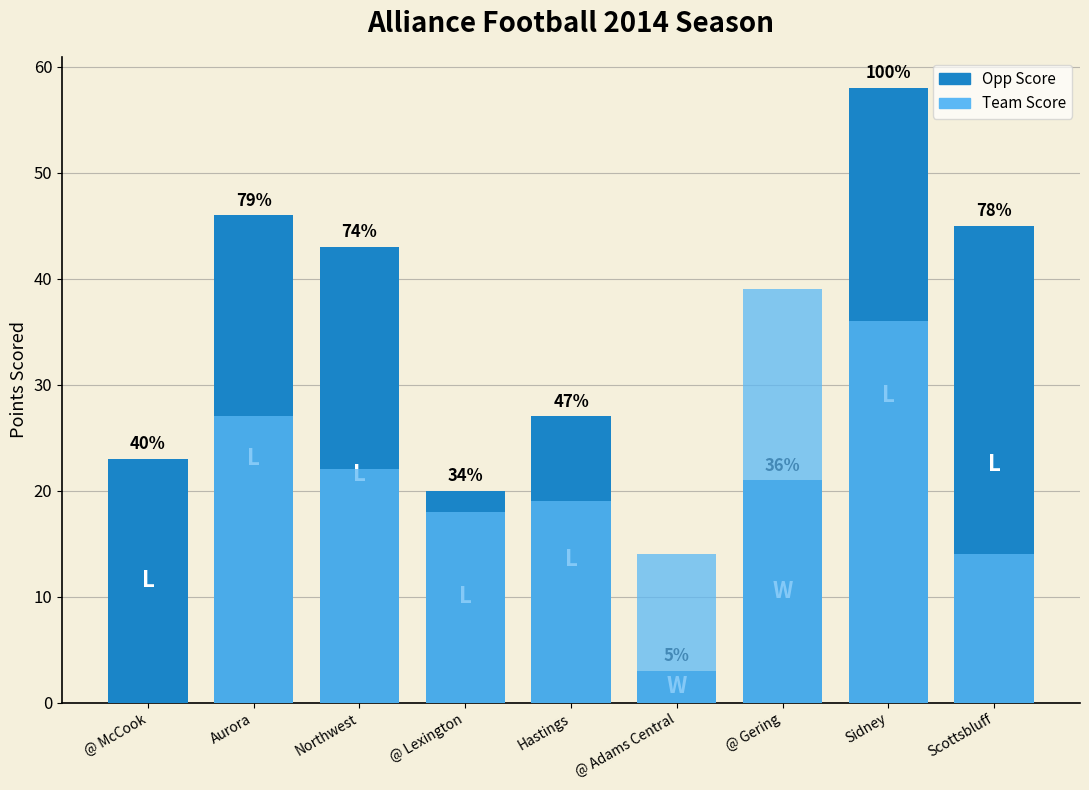

At how many categories does at least one series exceed 22?

7